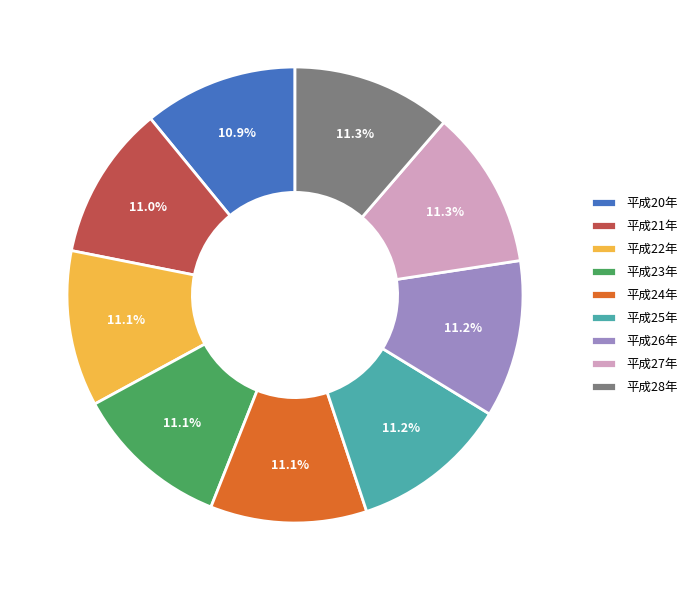

The 平成28年 slice represents 11% of the pie. True or false?

True